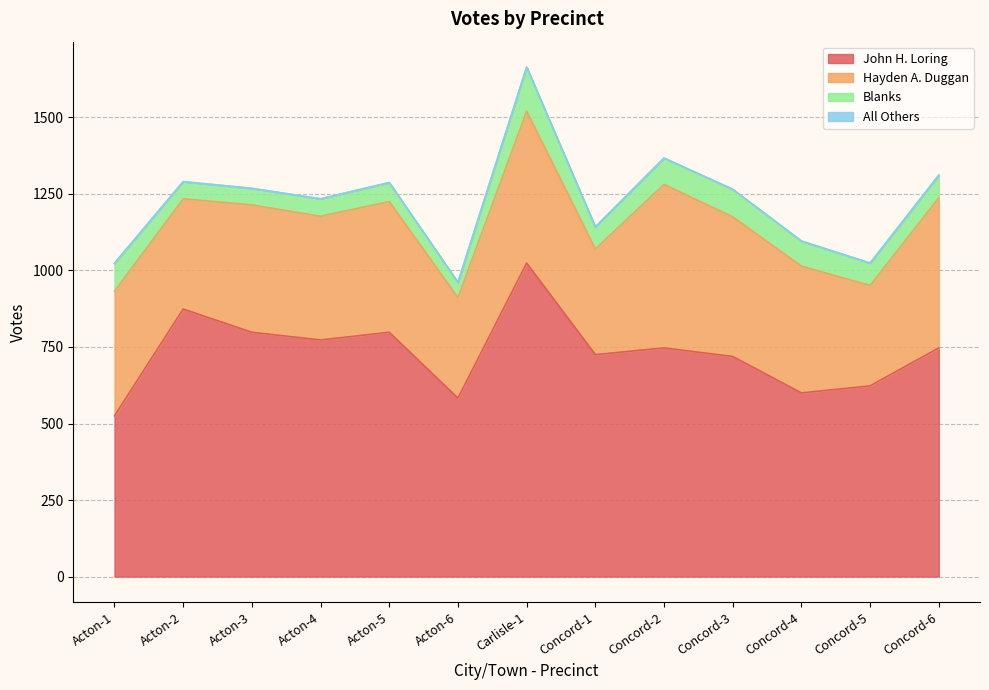

True or false: All Others has more than 2 points higher than both neighbors.

False